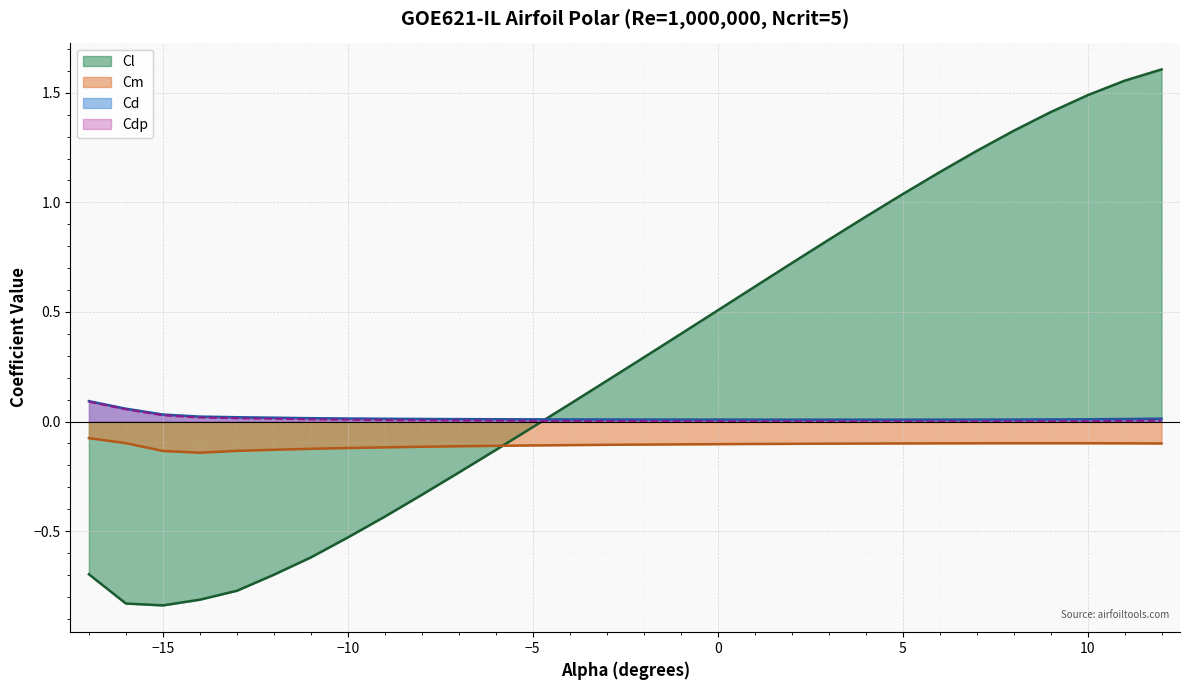

What is the label of the 15th point from the right?

-2.0